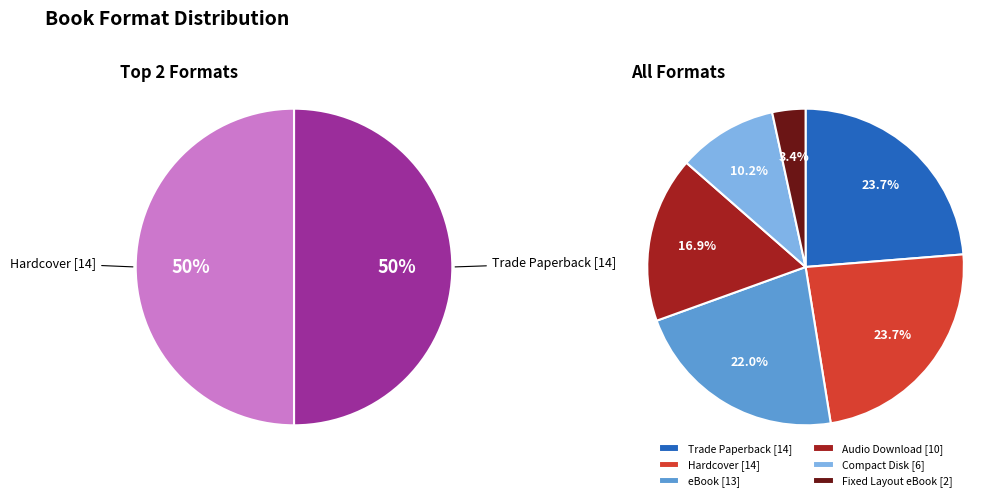

Is it true that Trade Paperback is 33% of the pie?

False